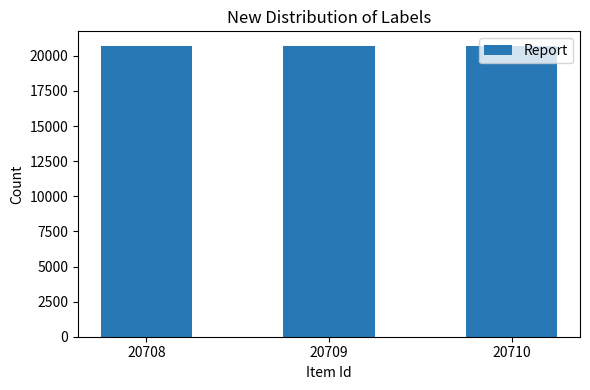

The chart shows a value of 5979 at 20708. True or false?

False